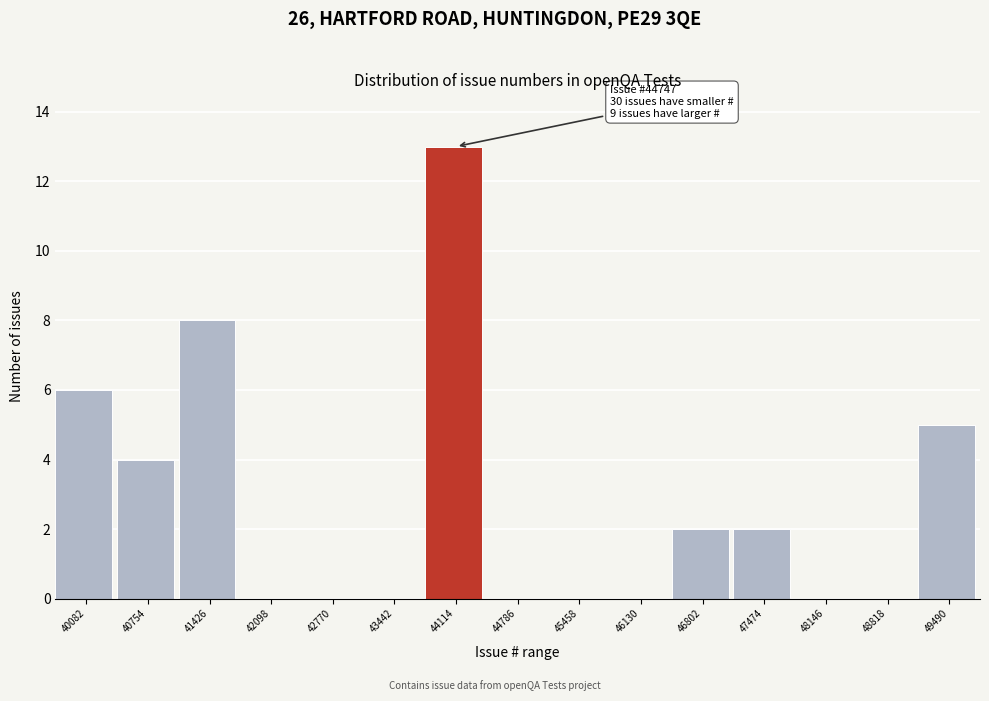

Reading left to right, list all the values displayed in this chart.

40082=6	40754=4	41426=8	42098=0	42770=0	43442=0	44114=13	44786=0	45458=0	46130=0	46802=2	47474=2	48146=0	48818=0	49490=5